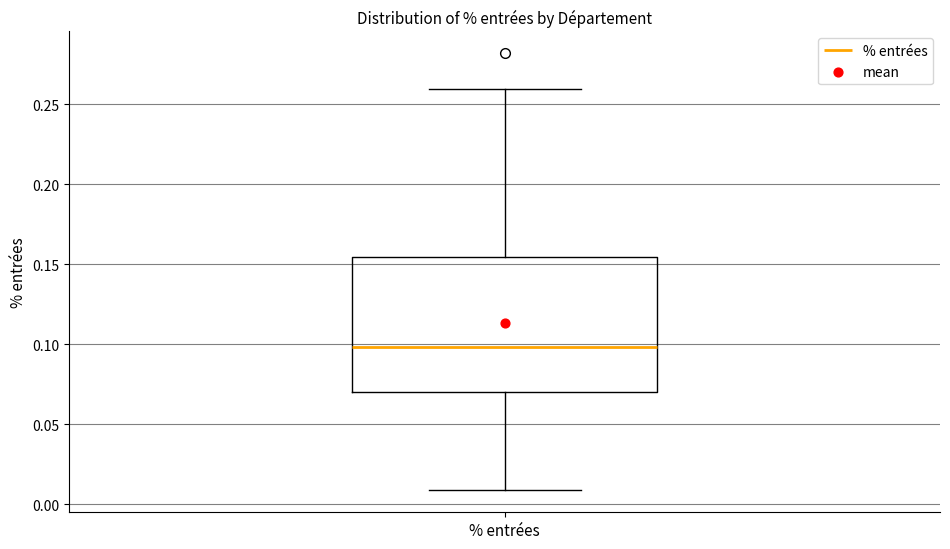

Transcribe this box plot: give where the median line is, the range the box spans, and where the two whiskers end, as read against the y-axis. The values are not printed on the chart, so give them approximately, as read against the axis.

median 0.100, box 0.070 to 0.155, whiskers 0.010 to 0.260